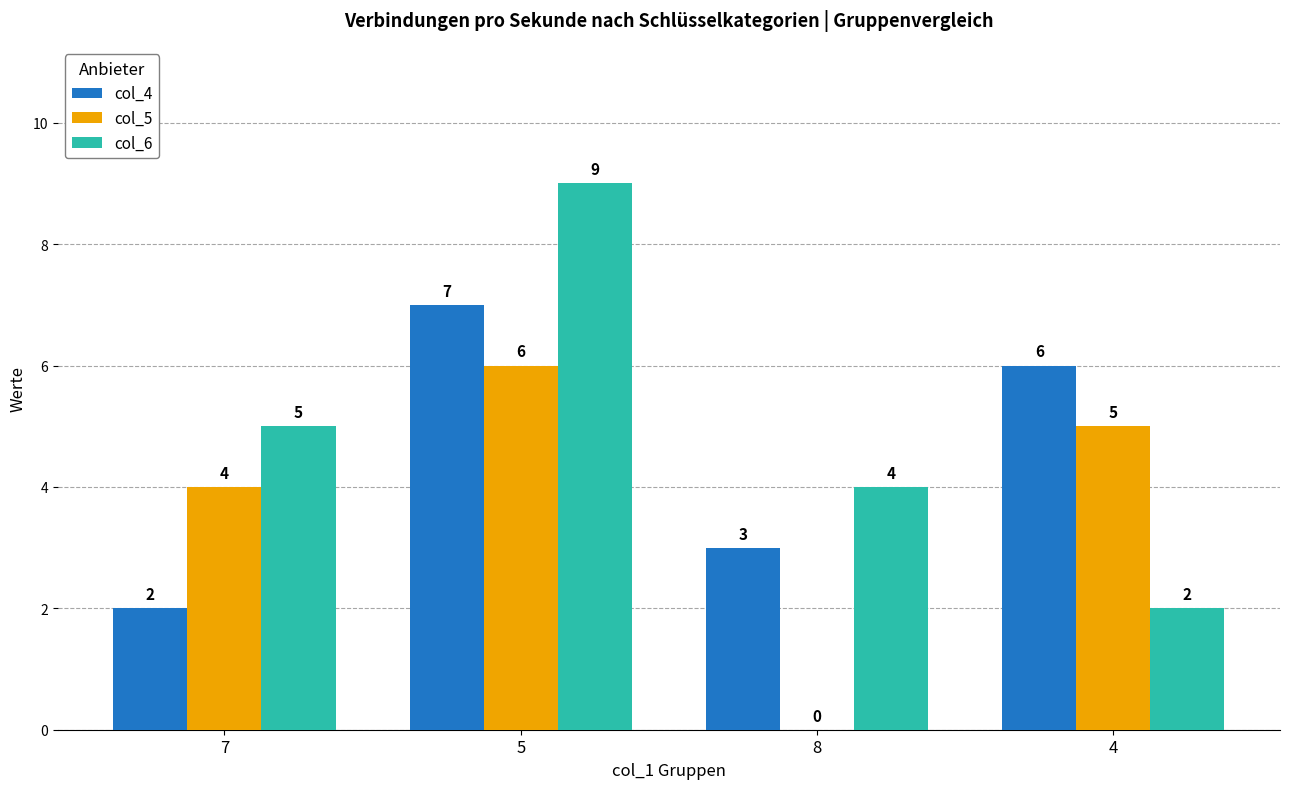

Which series changed the most between 7 and 8?

col_5